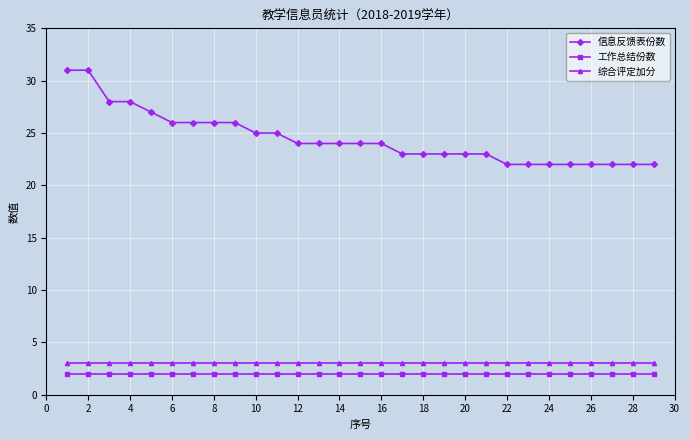

What is the average value of the 综合评定加分 series?

3